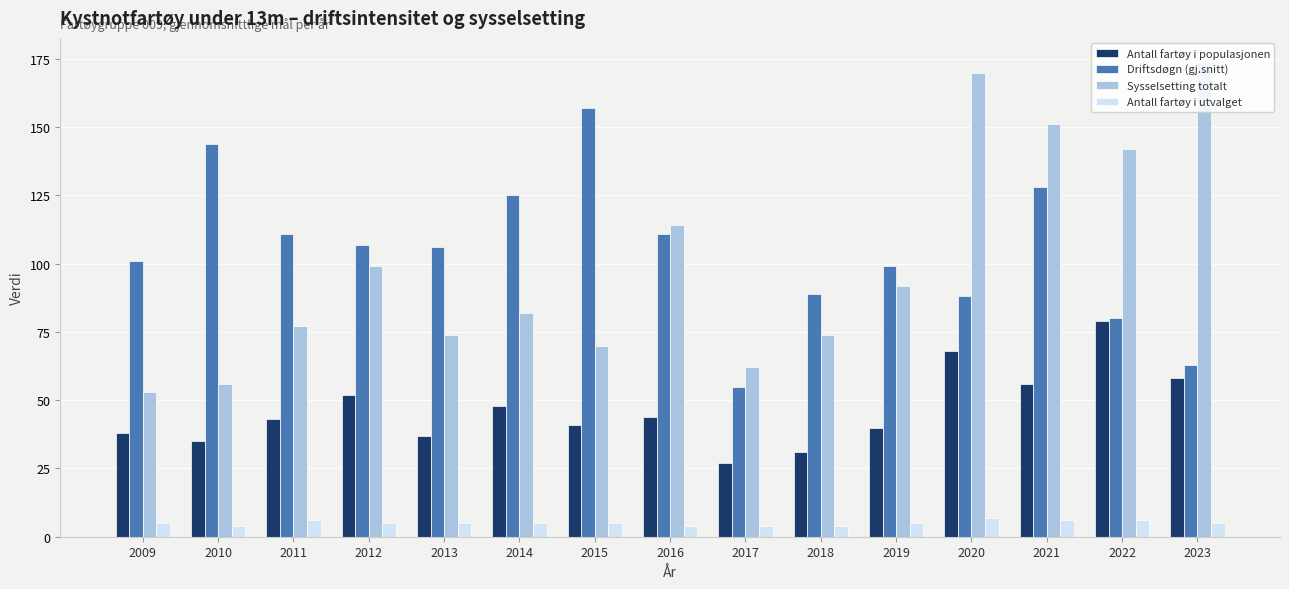

Where does the Driftsdøgn (gj.snitt) series first go above 106?

2010